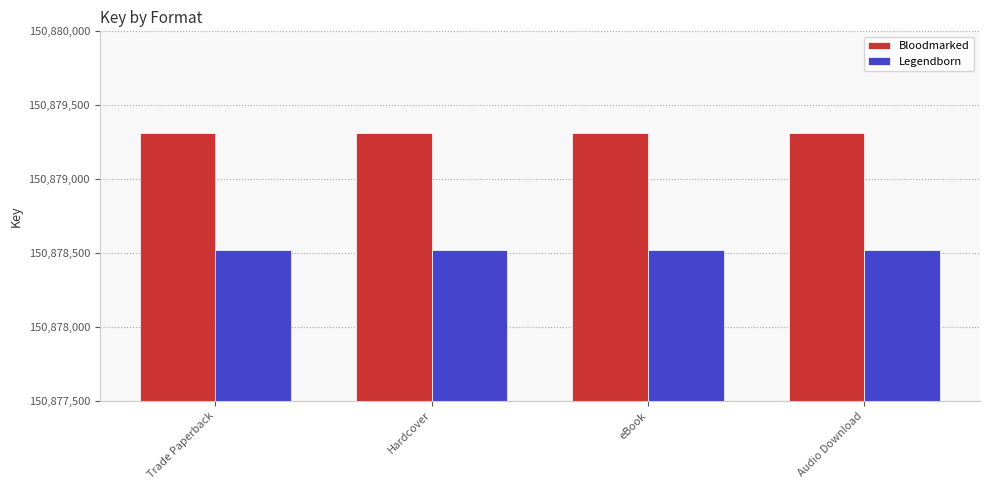

What is the difference between the highest and lowest values at Trade Paperback?

791